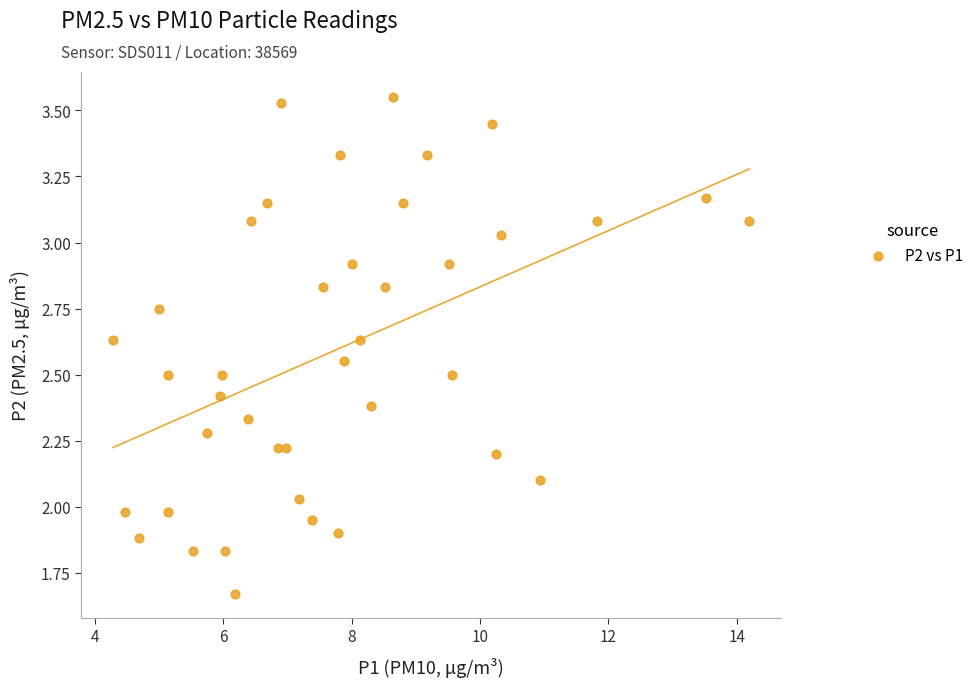

What is the range of X values (max minus min)?

9.9